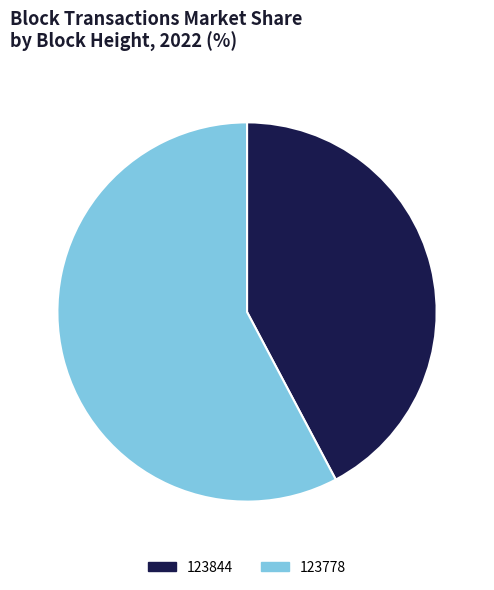

What is the largest slice in the pie chart?

123778